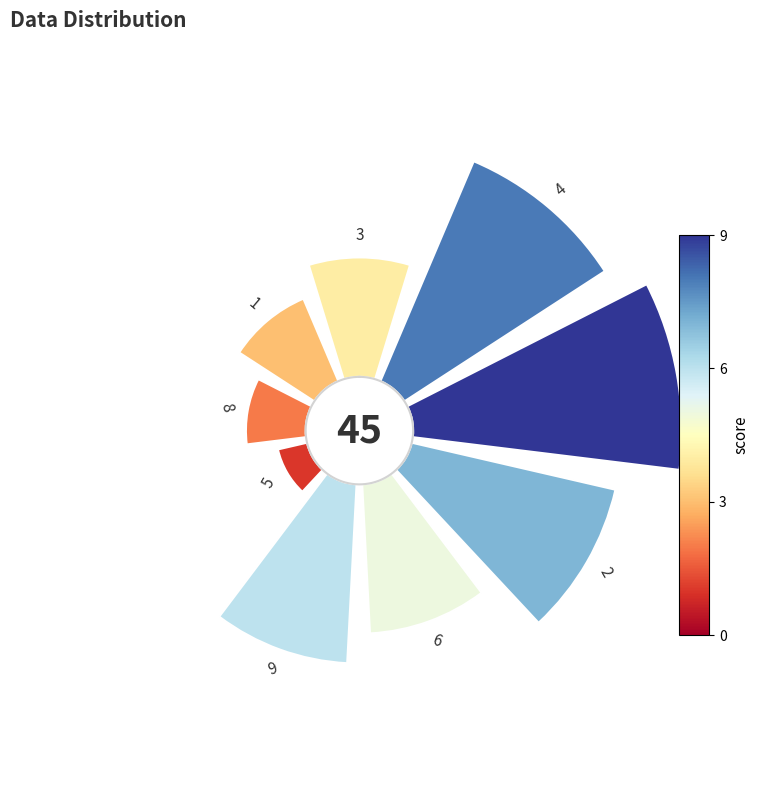

What percentage do 135° and 0° together represent?

24.4%